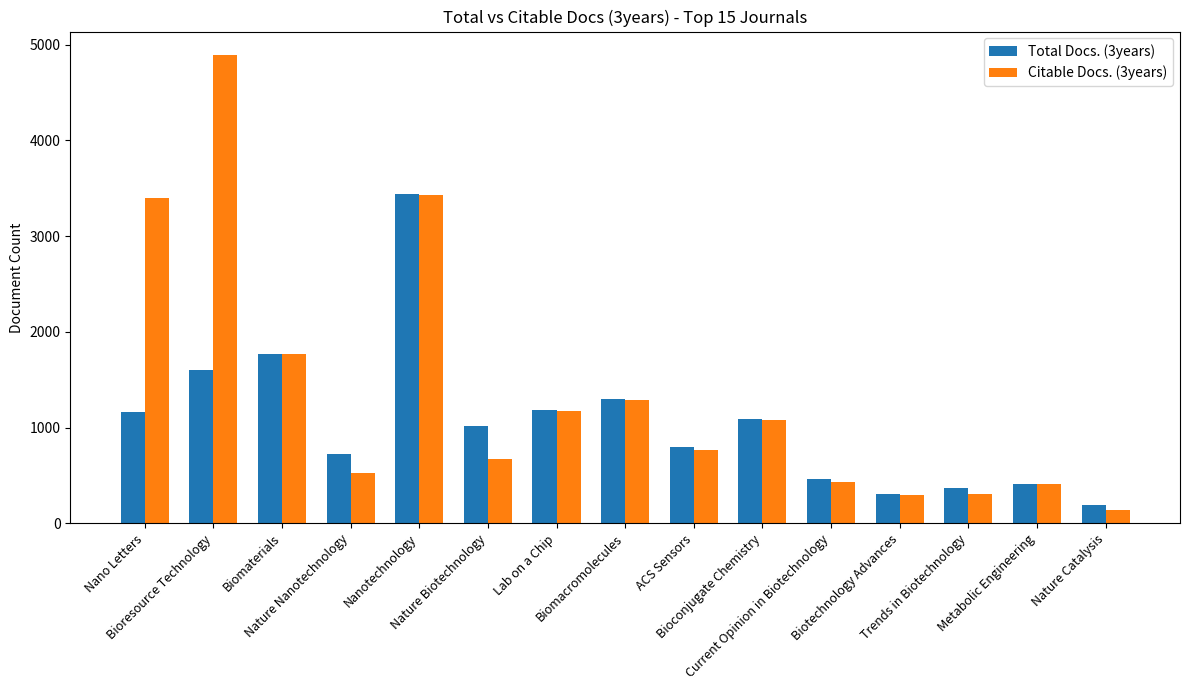

The Citable Docs. (3years) series shows 669 at Nature Biotechnology. True or false?

True